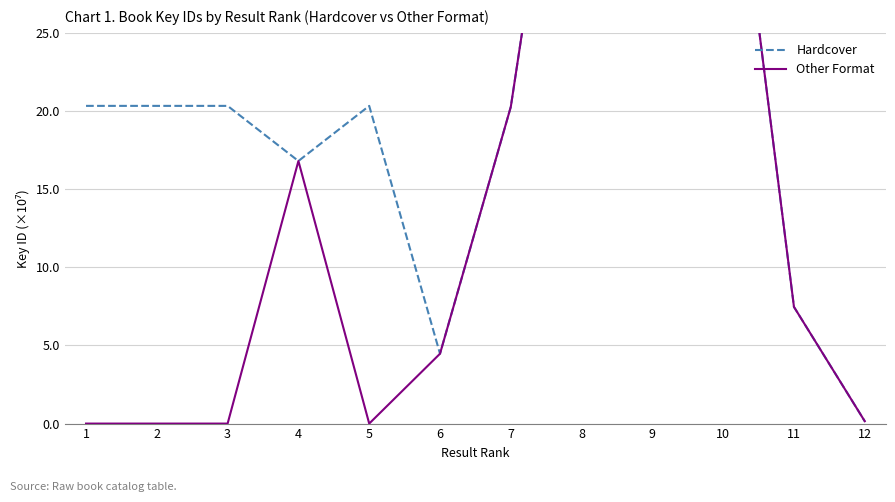

Which category has the lowest value in the Other Format series?

1